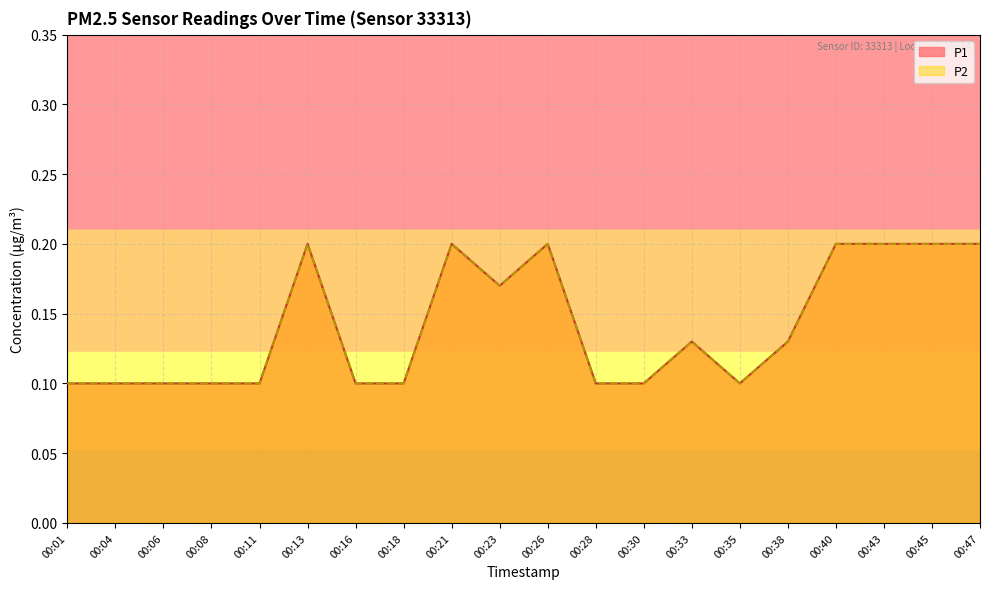

What value does the P2 series have at 00:16?

0.1